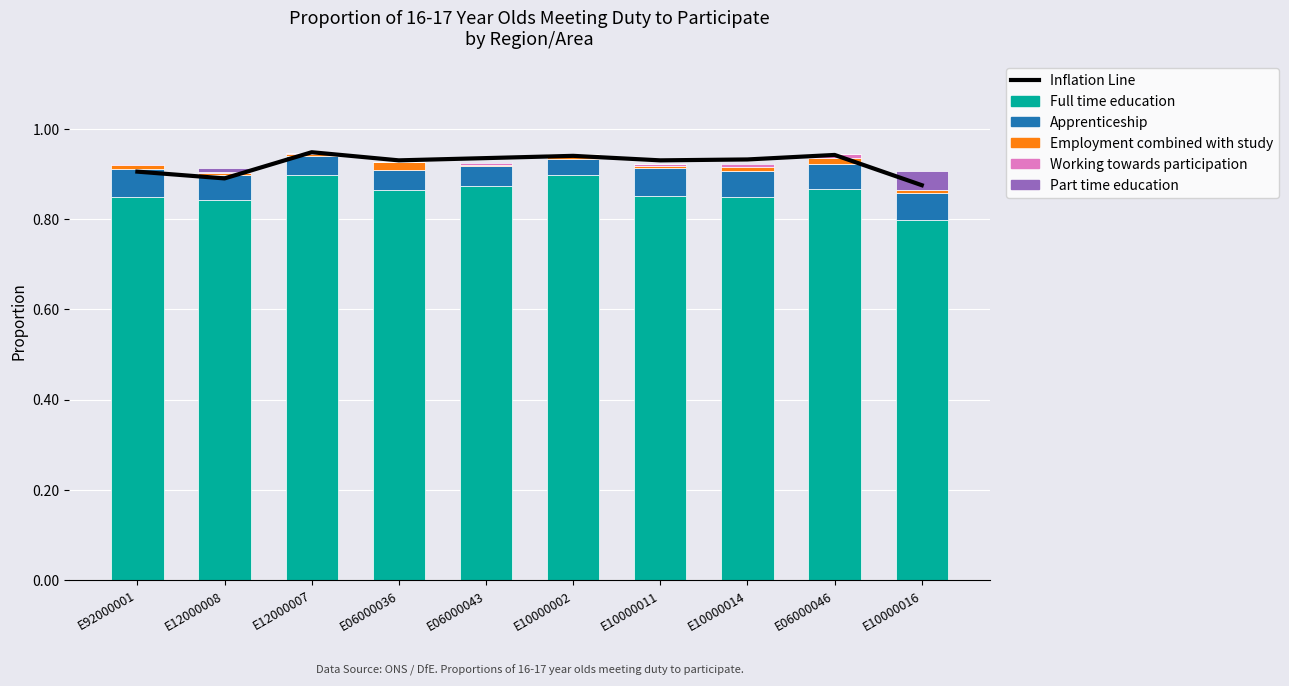

What is the label of the 4th bar from the left?

E06000036